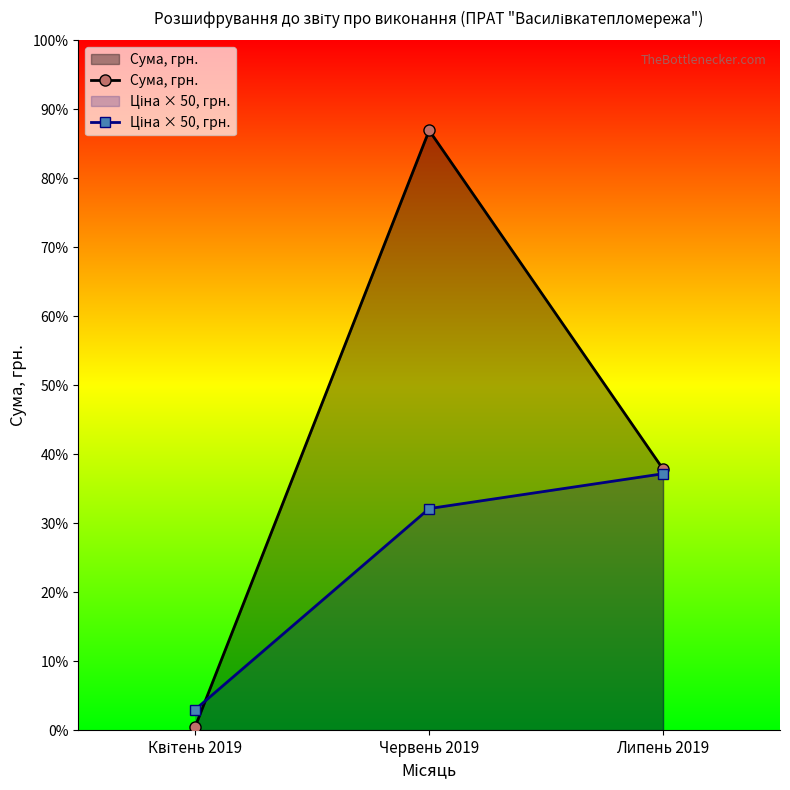

Reading left to right, what are all the values shown in this chart?

Сума, грн.: Квітень 2019=951.5	Червень 2019=160405.6	Липень 2019=69820.9
Ціна × 50, грн.: Квітень 2019=5500.0	Червень 2019=59252.5	Липень 2019=68571.5